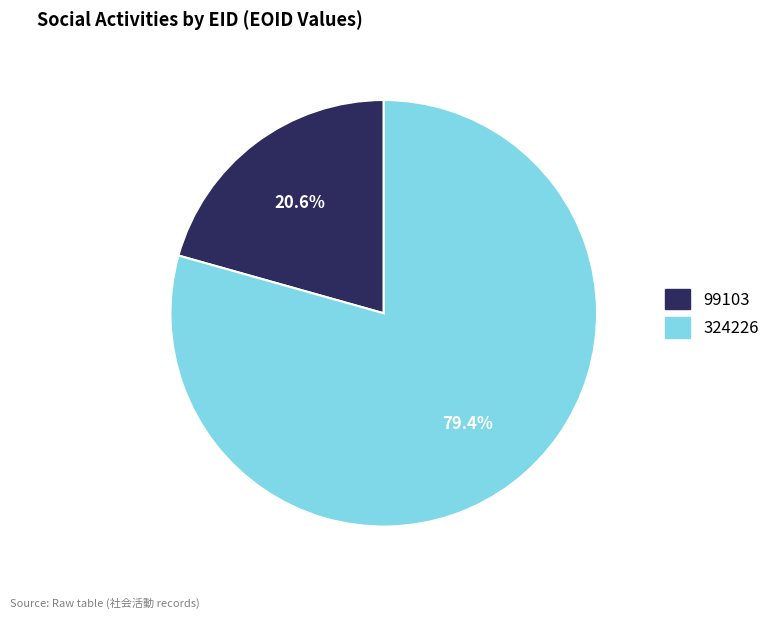

Rank the categories by value from lowest to highest.

99103, 324226